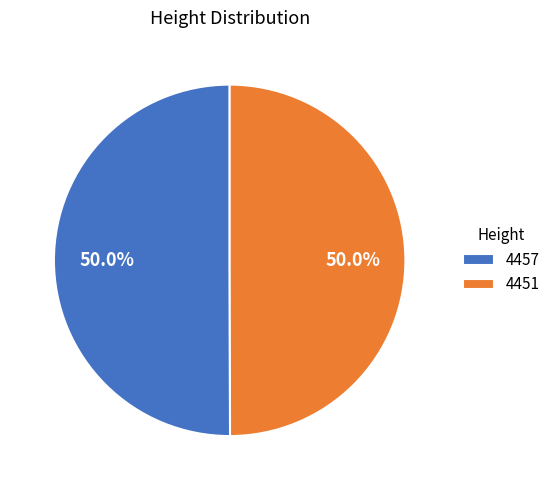

True or false: 4457 accounts for 50% of the total.

True